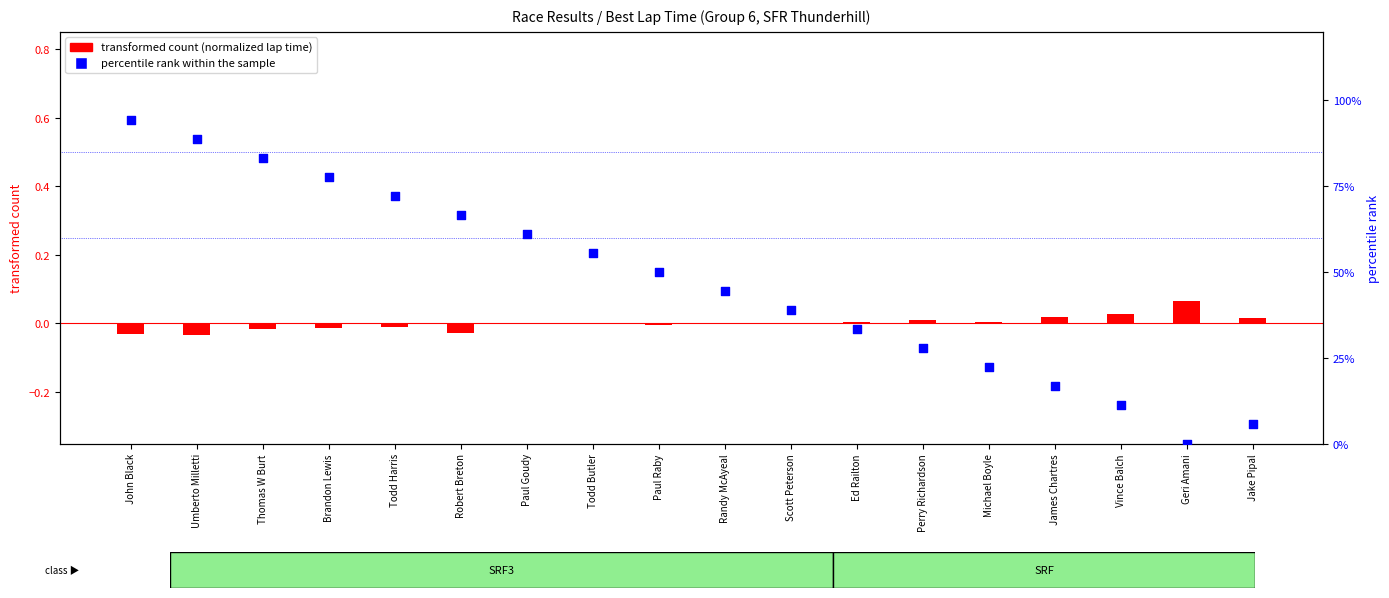

What are all the series names shown in the legend?

transformed count, percentile rank within the sample